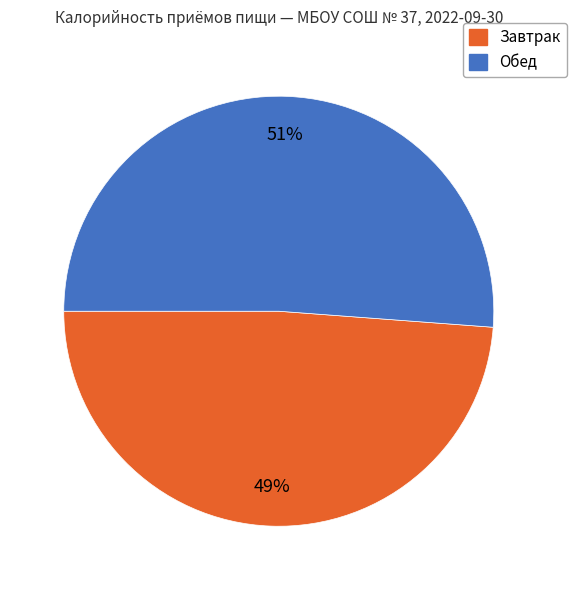

Which has a higher value, Обед or Завтрак?

Обед